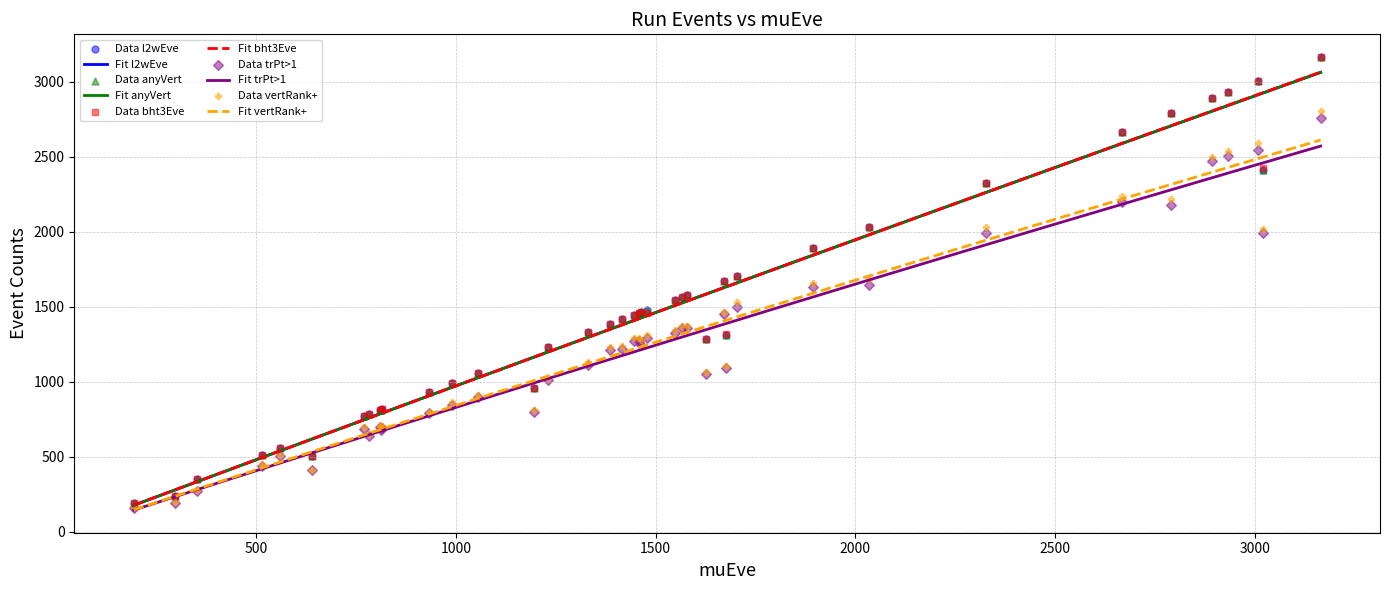

What are all the series names shown in the legend?

l2wEve, anyVert, bht3Eve, trPt>1, vertRank+